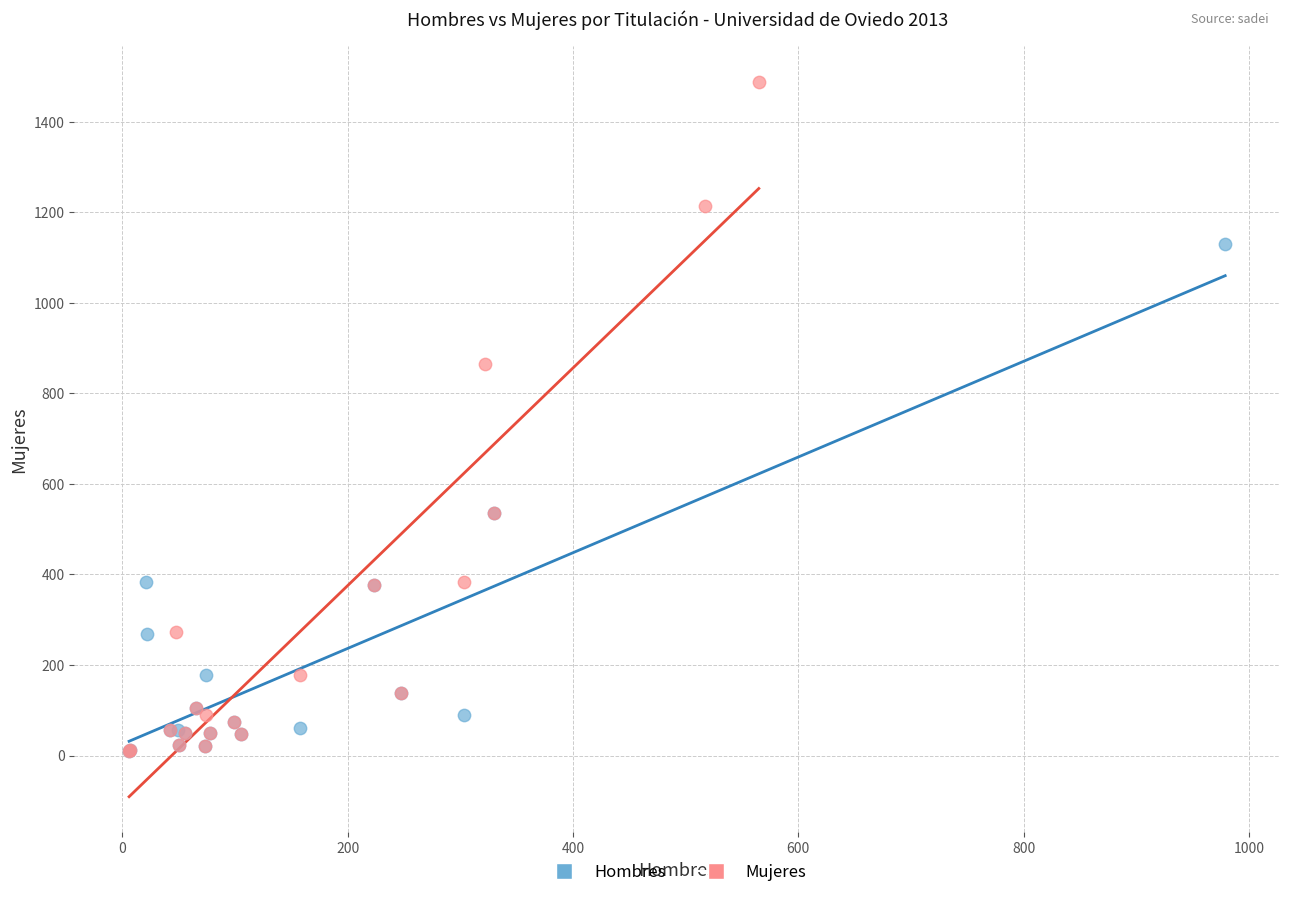

Which series contains the highest Y value?

Mujeres